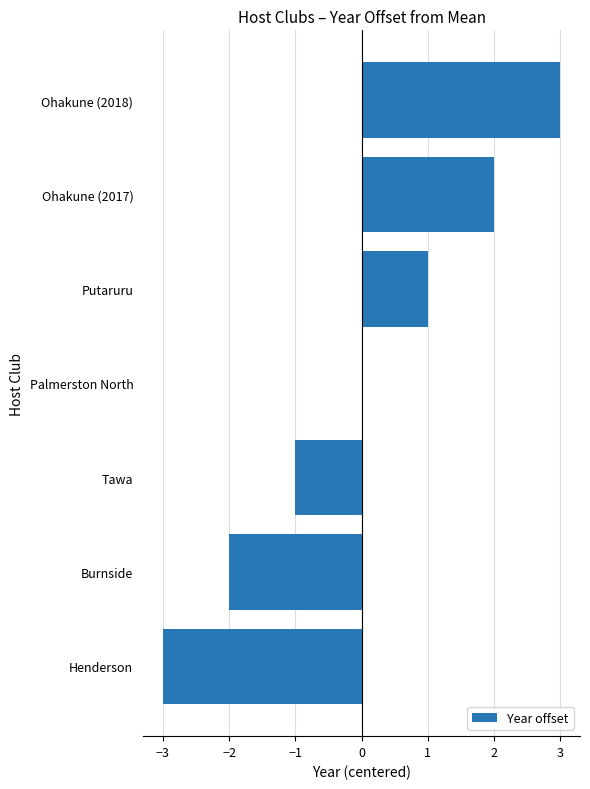

What is the maximum value shown in the chart?

3